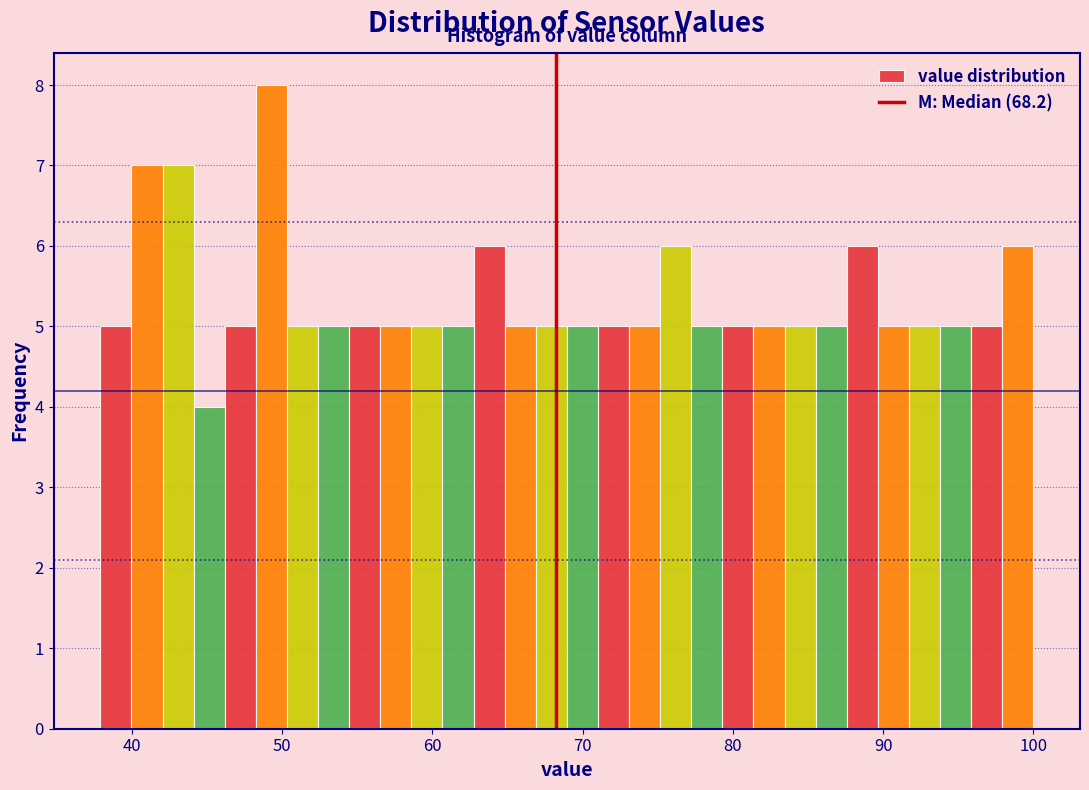

Around what value on the x-axis is the tallest bar? Give the approximate position of its centre, as read against the axis.

49